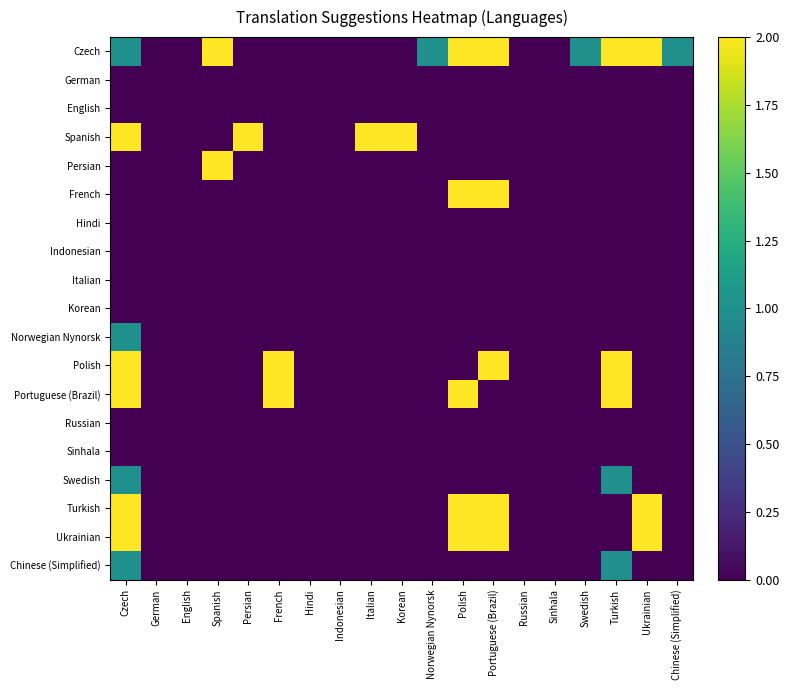

At how many categories does at least one series exceed 1?

10